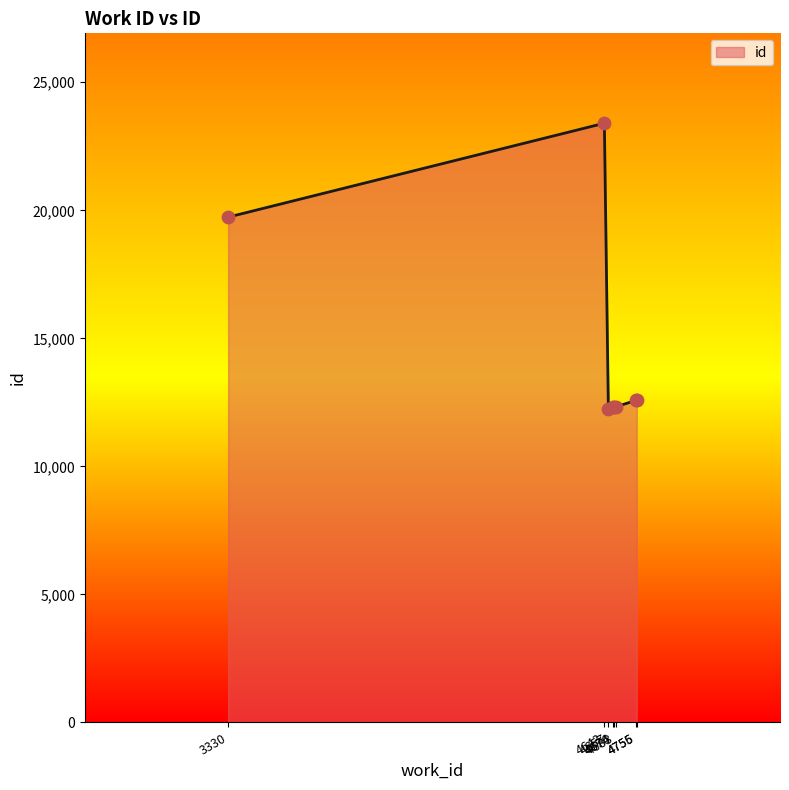

Between 4676 and 3330, which is larger?

3330